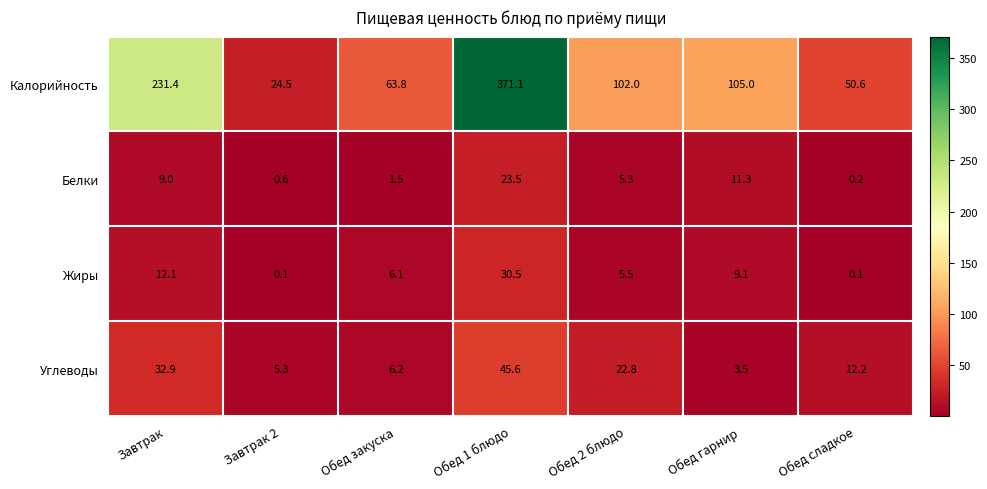

Reading left to right, transcribe all the data shown in this chart.

Калорийность: 231.4	24.5	63.8	371.1	102.0	105.0	50.6
Белки: 9.0	0.6	1.5	23.5	5.3	11.3	0.2
Жиры: 12.1	0.1	6.1	30.5	5.5	9.1	0.1
Углеводы: 32.9	5.3	6.2	45.6	22.8	3.5	12.2